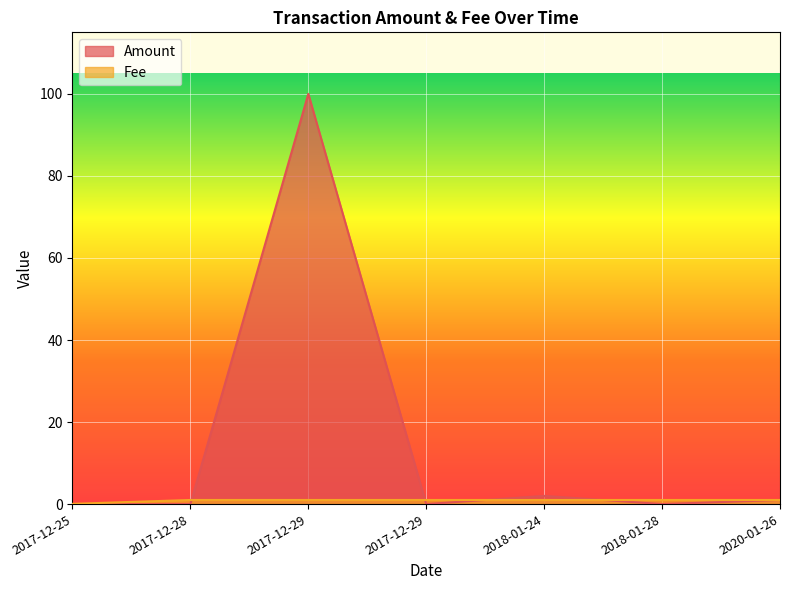

True or false: Amount and Fee intersect in this chart.

True